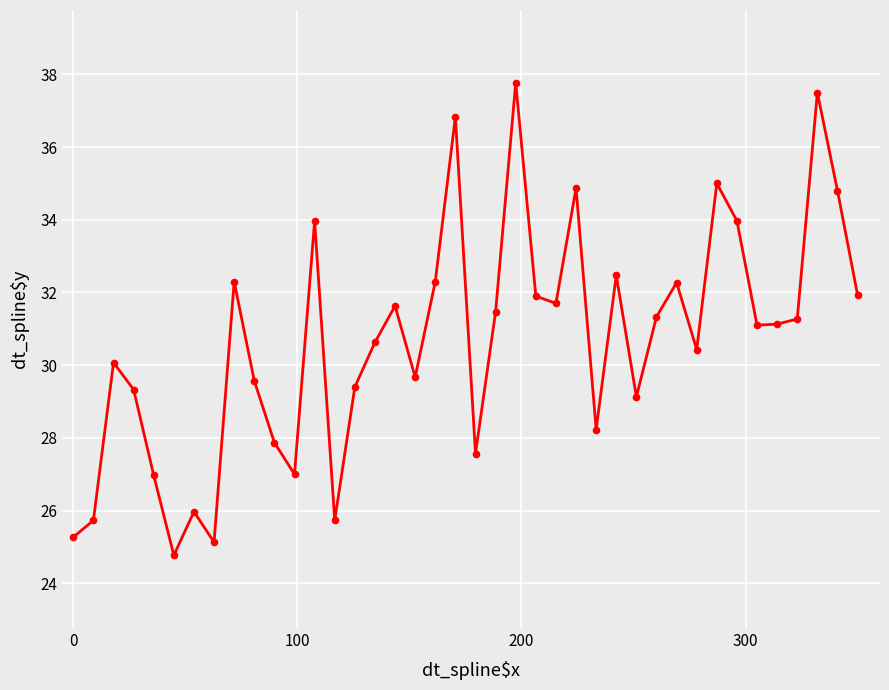

True or false: the data has more than 0 interior local peaks.

True